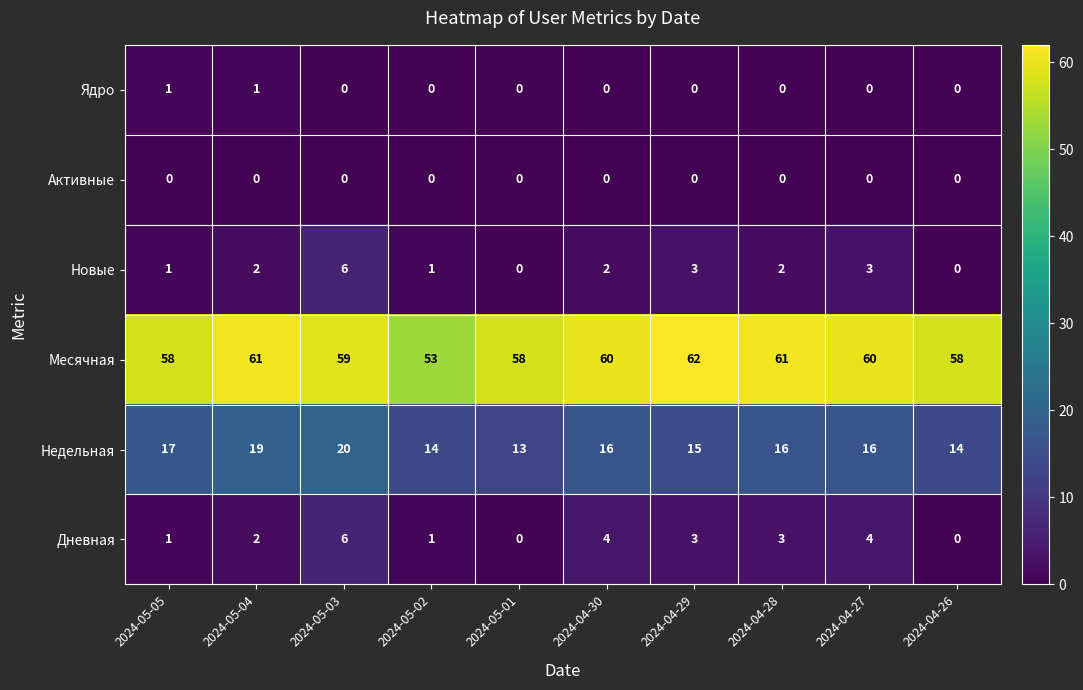

How many distinct data groups are displayed?

6